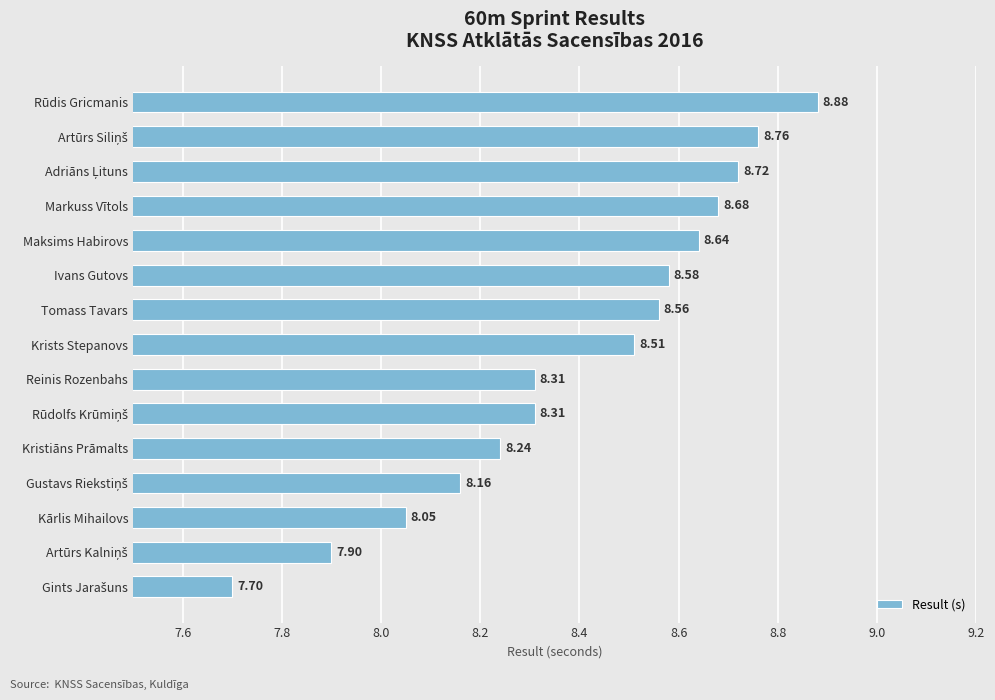

What is the difference between the maximum and second lowest values?

1.0